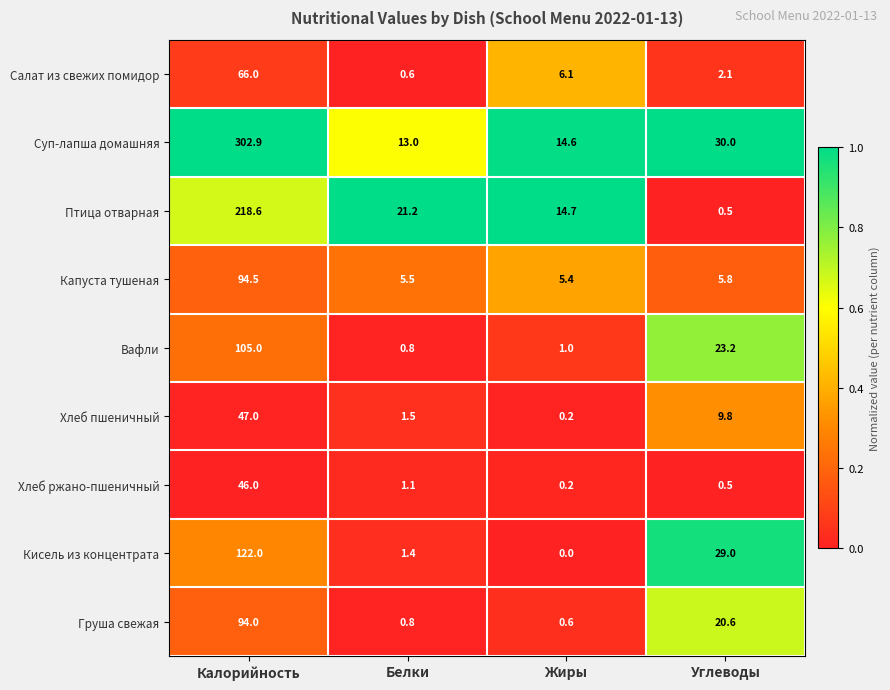

What is the difference between the second highest and minimum values in the Хлеб пшеничный series?

9.6